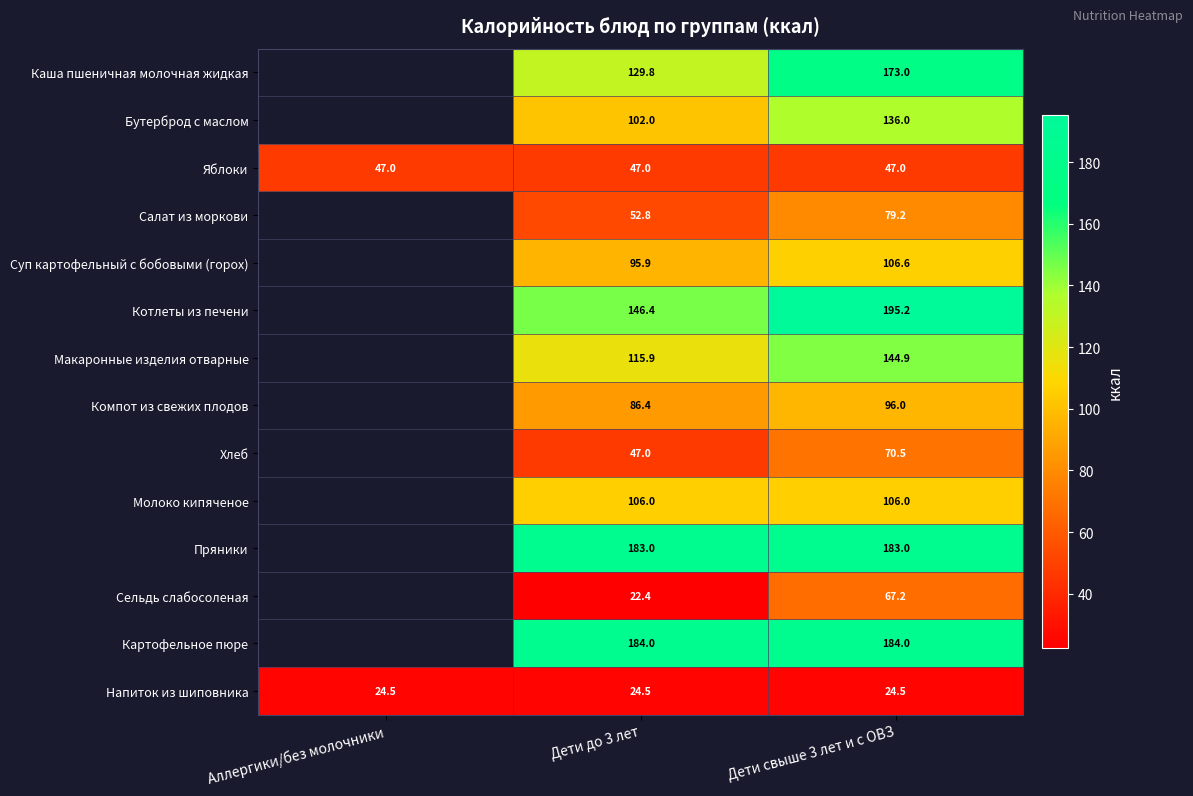

Is the value of Сельдь слабосоленая at Дети свыше 3 лет и с ОВЗ greater than the value of Напиток из шиповника at Дети свыше 3 лет и с ОВЗ?

Yes